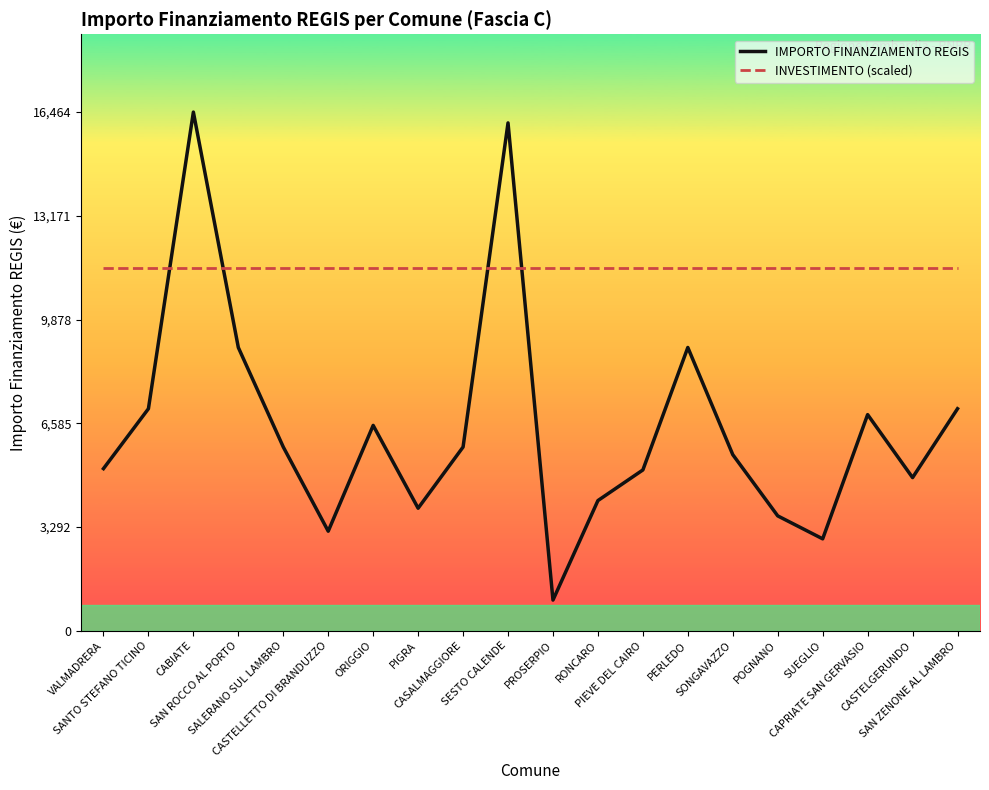

Which series has the largest total across all categories?

INVESTIMENTO (scaled)